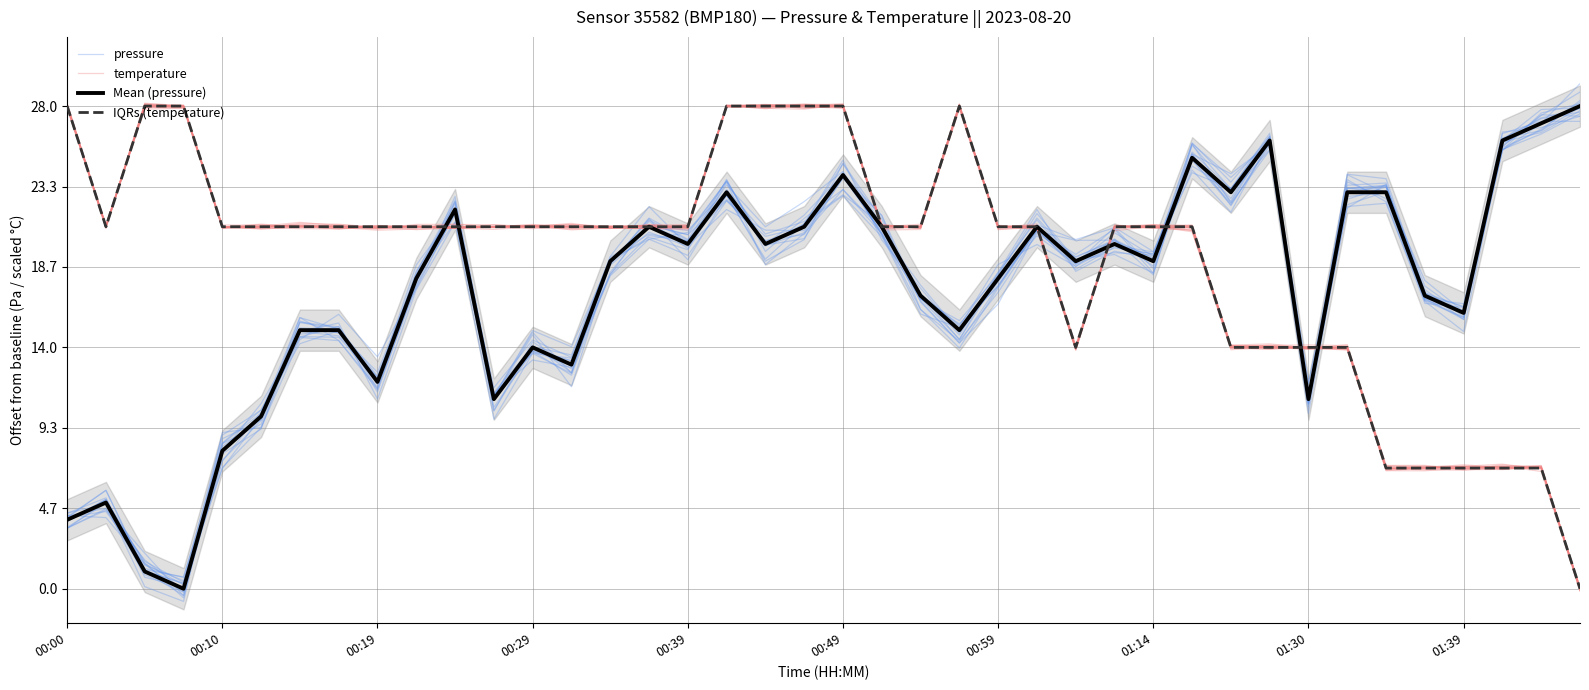

What is the total value across all series at 37?

65.5